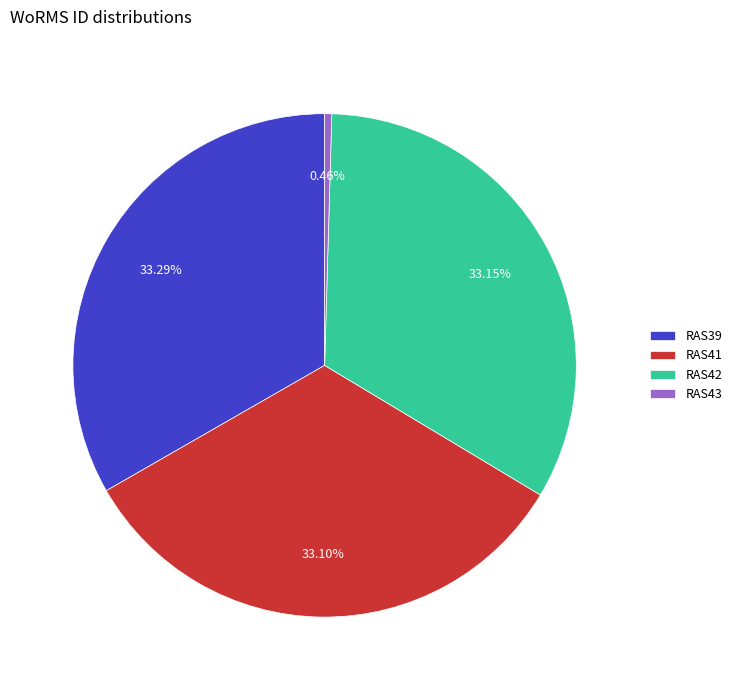

Is there any slice that represents more than half of the pie?

No